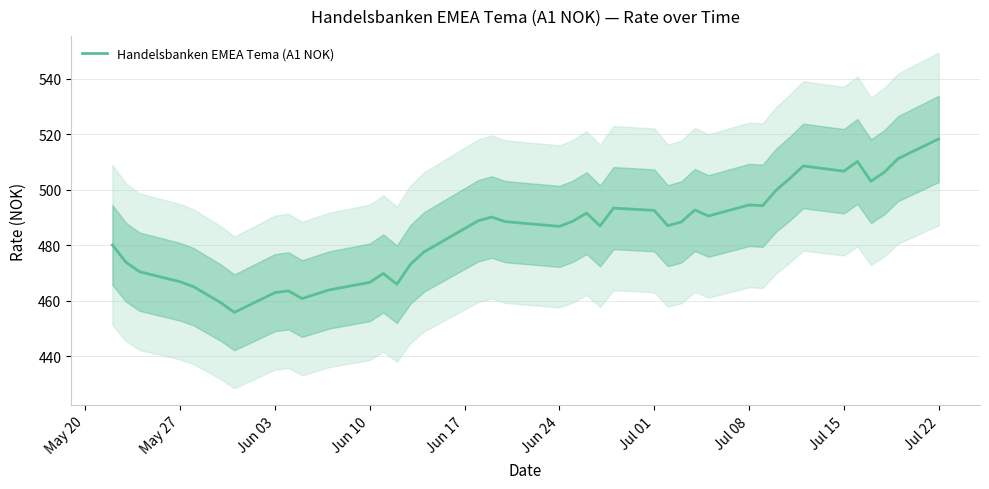

What is the minimum value for Handelsbanken EMEA Tema (A1 NOK)?

455.7